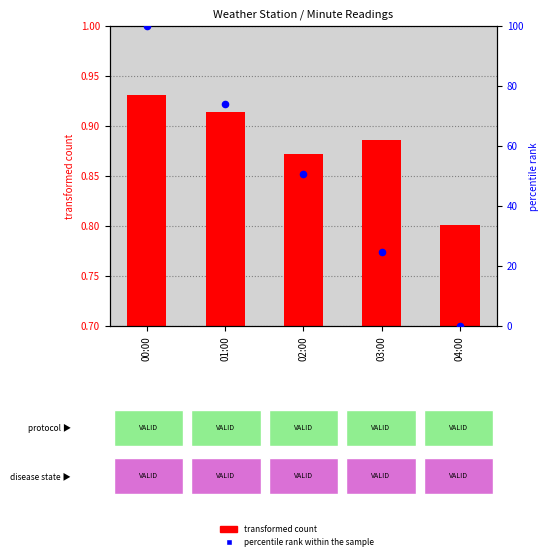

What is the total value across all series at 01:00?

74.3